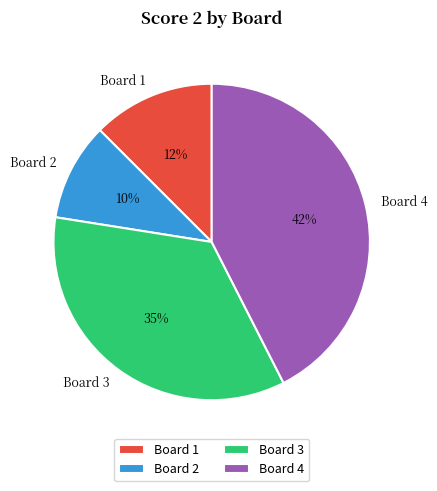

Is there a majority slice in this chart?

No